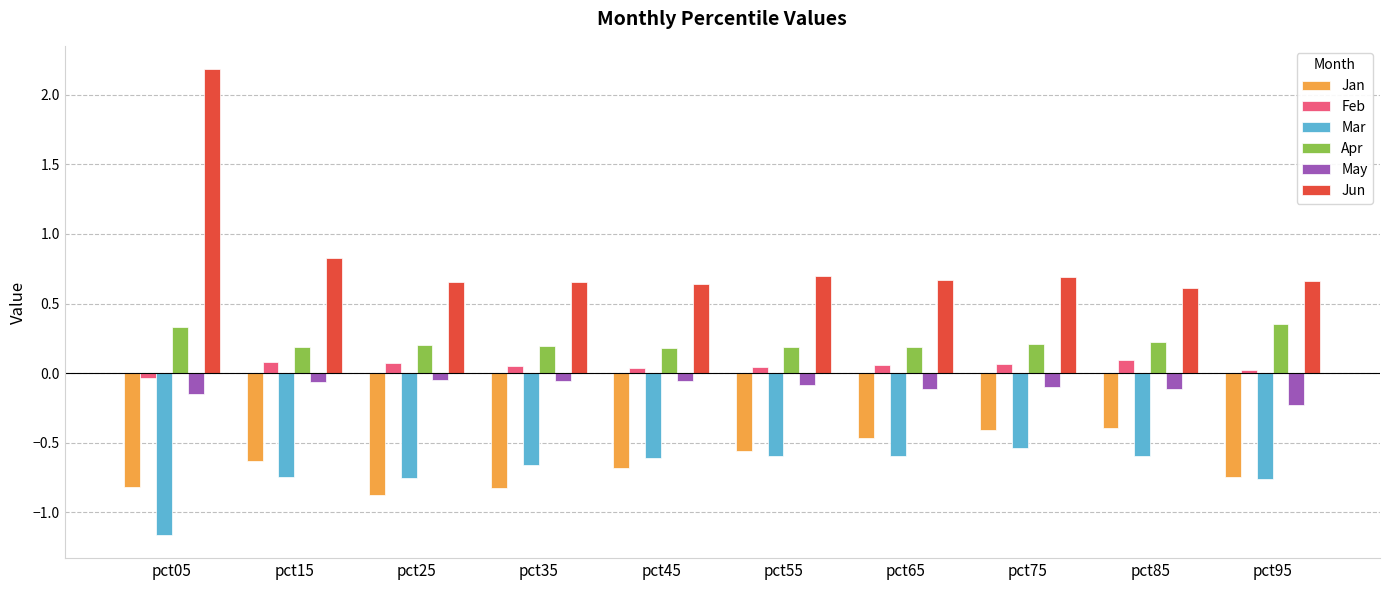

What is the lowest value of the Apr series?

0.2